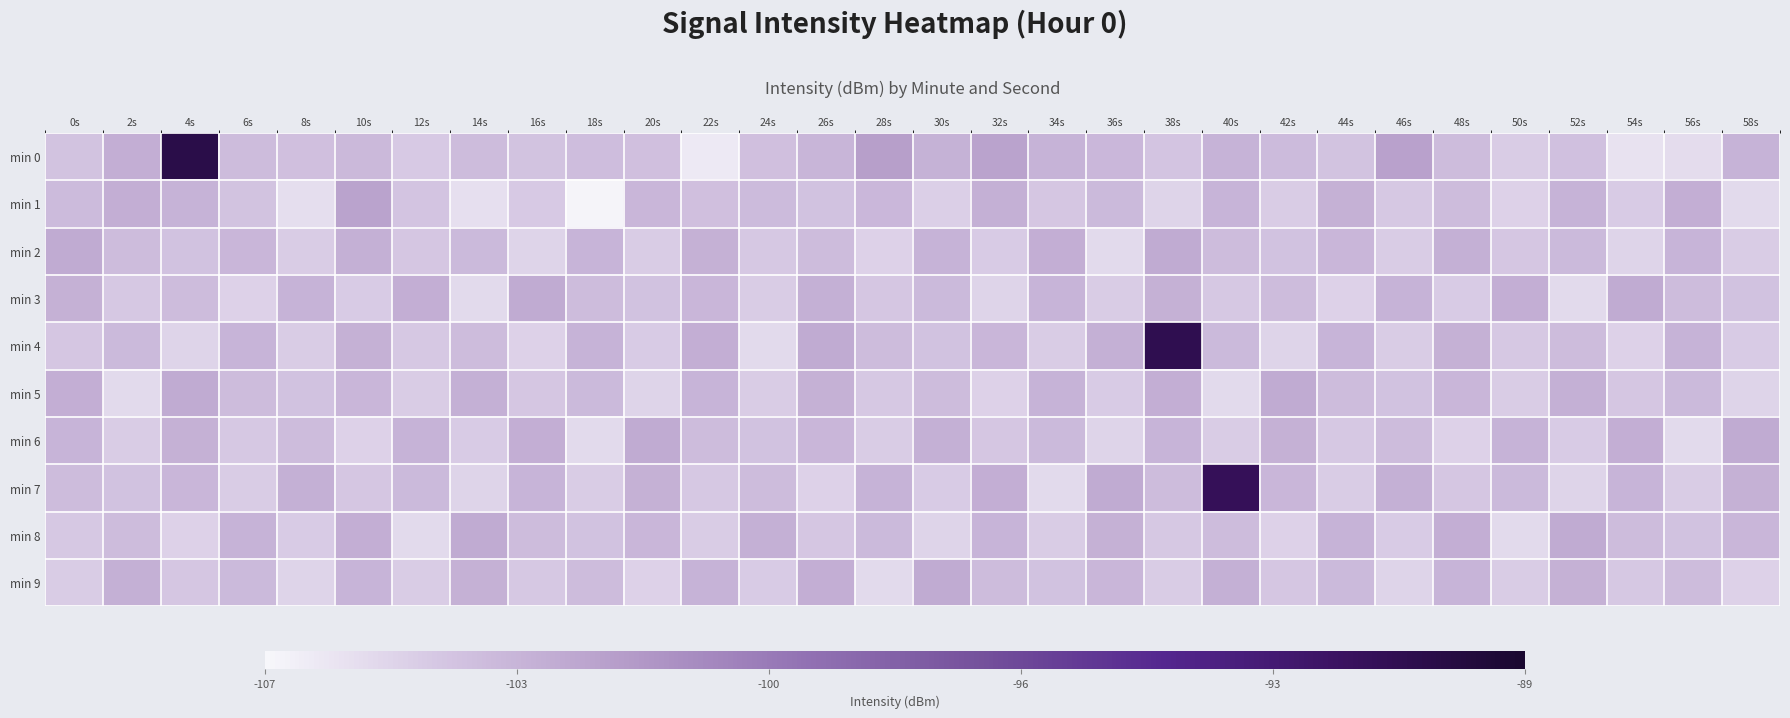

Reading right to left, extract all data points from this chart.

min 0: 58s=-103.3	56s=-105.6	54s=-105.9	52s=-104.2	50s=-104.8	48s=-103.9	46s=-102.2	44s=-104.3	42s=-103.8	40s=-103.3	38s=-104.3	36s=-103.6	34s=-103.3	32s=-102.3	30s=-103.3	28s=-102.1	26s=-103.5	24s=-104.1	22s=-106.3	20s=-104.0	18s=-103.9	16s=-104.3	14s=-103.9	12s=-104.7	10s=-103.6	8s=-104.1	6s=-103.8	4s=-90.4	2s=-103.1	0s=-104.3
min 1: 58s=-105.5	56s=-103.0	54s=-104.7	52s=-103.3	50s=-105.1	48s=-103.9	46s=-104.6	44s=-103.2	42s=-104.8	40s=-103.4	38s=-105.2	36s=-103.7	34s=-104.5	32s=-103.1	30s=-104.9	28s=-103.6	26s=-104.2	24s=-103.8	22s=-104.1	20s=-103.5	18s=-106.8	16s=-104.6	14s=-105.8	12s=-104.4	10s=-102.4	8s=-105.7	6s=-104.3	4s=-103.3	2s=-103.0	0s=-103.8
min 2: 58s=-104.8	56s=-103.4	54s=-105.2	52s=-103.7	50s=-104.5	48s=-103.1	46s=-104.8	44s=-103.5	42s=-104.2	40s=-103.9	38s=-102.8	36s=-105.5	34s=-103.0	32s=-104.7	30s=-103.3	28s=-105.1	26s=-103.9	24s=-104.6	22s=-103.2	20s=-104.8	18s=-103.4	16s=-105.2	14s=-103.7	12s=-104.5	10s=-103.1	8s=-104.8	6s=-103.5	4s=-104.2	2s=-103.9	0s=-102.8
min 3: 58s=-104.2	56s=-103.9	54s=-102.8	52s=-105.5	50s=-103.0	48s=-104.7	46s=-103.3	44s=-105.1	42s=-103.9	40s=-104.6	38s=-103.2	36s=-104.8	34s=-103.4	32s=-105.2	30s=-103.7	28s=-104.5	26s=-103.1	24s=-104.8	22s=-103.5	20s=-104.2	18s=-103.9	16s=-102.8	14s=-105.5	12s=-103.0	10s=-104.7	8s=-103.3	6s=-105.1	4s=-103.9	2s=-104.6	0s=-103.2
min 4: 58s=-104.7	56s=-103.3	54s=-105.1	52s=-103.9	50s=-104.6	48s=-103.2	46s=-104.8	44s=-103.4	42s=-105.2	40s=-103.7	38s=-90.8	36s=-103.1	34s=-104.8	32s=-103.5	30s=-104.2	28s=-103.9	26s=-102.8	24s=-105.5	22s=-103.0	20s=-104.7	18s=-103.3	16s=-105.1	14s=-103.9	12s=-104.6	10s=-103.2	8s=-104.8	6s=-103.4	4s=-105.2	2s=-103.7	0s=-104.5
min 5: 58s=-105.2	56s=-103.7	54s=-104.5	52s=-103.1	50s=-104.8	48s=-103.5	46s=-104.2	44s=-103.9	42s=-102.8	40s=-105.5	38s=-103.0	36s=-104.7	34s=-103.3	32s=-105.1	30s=-103.9	28s=-104.6	26s=-103.2	24s=-104.8	22s=-103.4	20s=-105.2	18s=-103.7	16s=-104.5	14s=-103.1	12s=-104.8	10s=-103.5	8s=-104.2	6s=-103.9	4s=-102.8	2s=-105.5	0s=-103.0
min 6: 58s=-102.8	56s=-105.5	54s=-103.0	52s=-104.7	50s=-103.3	48s=-105.1	46s=-103.9	44s=-104.6	42s=-103.2	40s=-104.8	38s=-103.4	36s=-105.2	34s=-103.7	32s=-104.5	30s=-103.1	28s=-104.8	26s=-103.5	24s=-104.2	22s=-103.9	20s=-102.8	18s=-105.5	16s=-103.0	14s=-104.7	12s=-103.3	10s=-105.1	8s=-103.9	6s=-104.6	4s=-103.2	2s=-104.8	0s=-103.4
min 7: 58s=-103.2	56s=-104.8	54s=-103.4	52s=-105.2	50s=-103.7	48s=-104.5	46s=-103.1	44s=-104.8	42s=-103.5	40s=-91.2	38s=-103.9	36s=-102.8	34s=-105.5	32s=-103.0	30s=-104.7	28s=-103.3	26s=-105.1	24s=-103.9	22s=-104.6	20s=-103.2	18s=-104.8	16s=-103.4	14s=-105.2	12s=-103.7	10s=-104.5	8s=-103.1	6s=-104.8	4s=-103.5	2s=-104.2	0s=-103.9
min 8: 58s=-103.5	56s=-104.2	54s=-103.9	52s=-102.8	50s=-105.5	48s=-103.0	46s=-104.7	44s=-103.3	42s=-105.1	40s=-103.9	38s=-104.6	36s=-103.2	34s=-104.8	32s=-103.4	30s=-105.2	28s=-103.7	26s=-104.5	24s=-103.1	22s=-104.8	20s=-103.5	18s=-104.2	16s=-103.9	14s=-102.8	12s=-105.5	10s=-103.0	8s=-104.7	6s=-103.3	4s=-105.1	2s=-103.9	0s=-104.6
min 9: 58s=-105.1	56s=-103.9	54s=-104.6	52s=-103.2	50s=-104.8	48s=-103.4	46s=-105.2	44s=-103.7	42s=-104.5	40s=-103.1	38s=-104.8	36s=-103.5	34s=-104.2	32s=-103.9	30s=-102.8	28s=-105.5	26s=-103.0	24s=-104.7	22s=-103.3	20s=-105.1	18s=-103.9	16s=-104.6	14s=-103.2	12s=-104.8	10s=-103.4	8s=-105.2	6s=-103.7	4s=-104.5	2s=-103.1	0s=-104.8